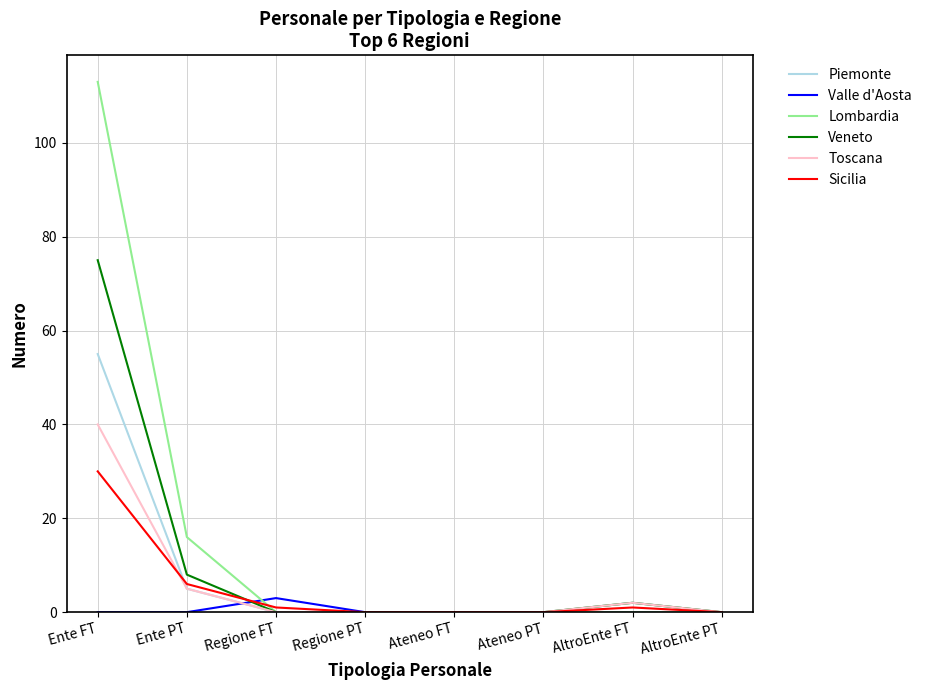

Does the chart have visible grid lines?

Yes